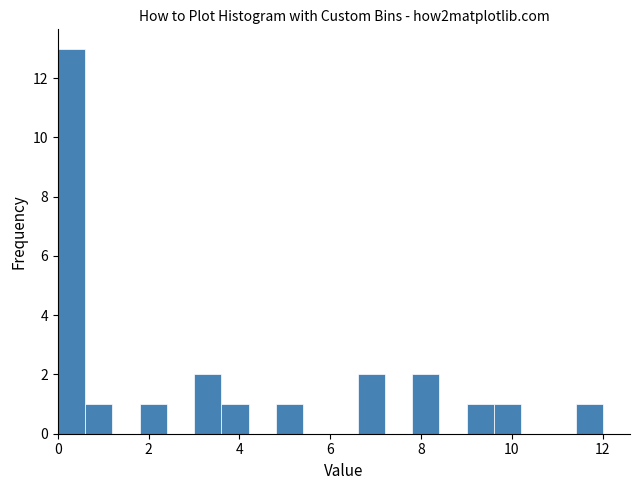

Around what value on the x-axis is the tallest bar? Give the approximate position of its centre, as read against the axis.

0.4